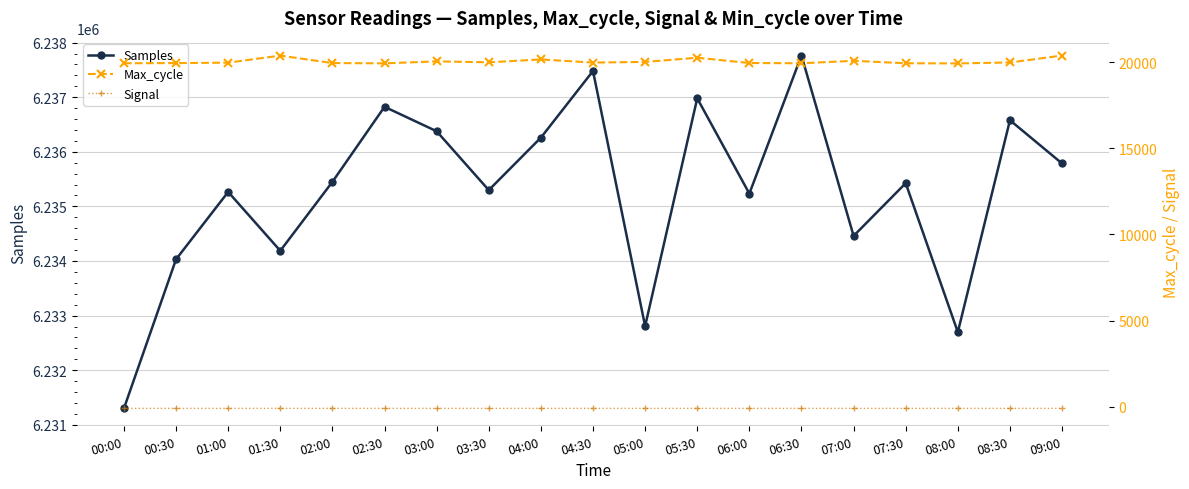

What is the difference between the maximum and minimum values in the Max_cycle series?

457